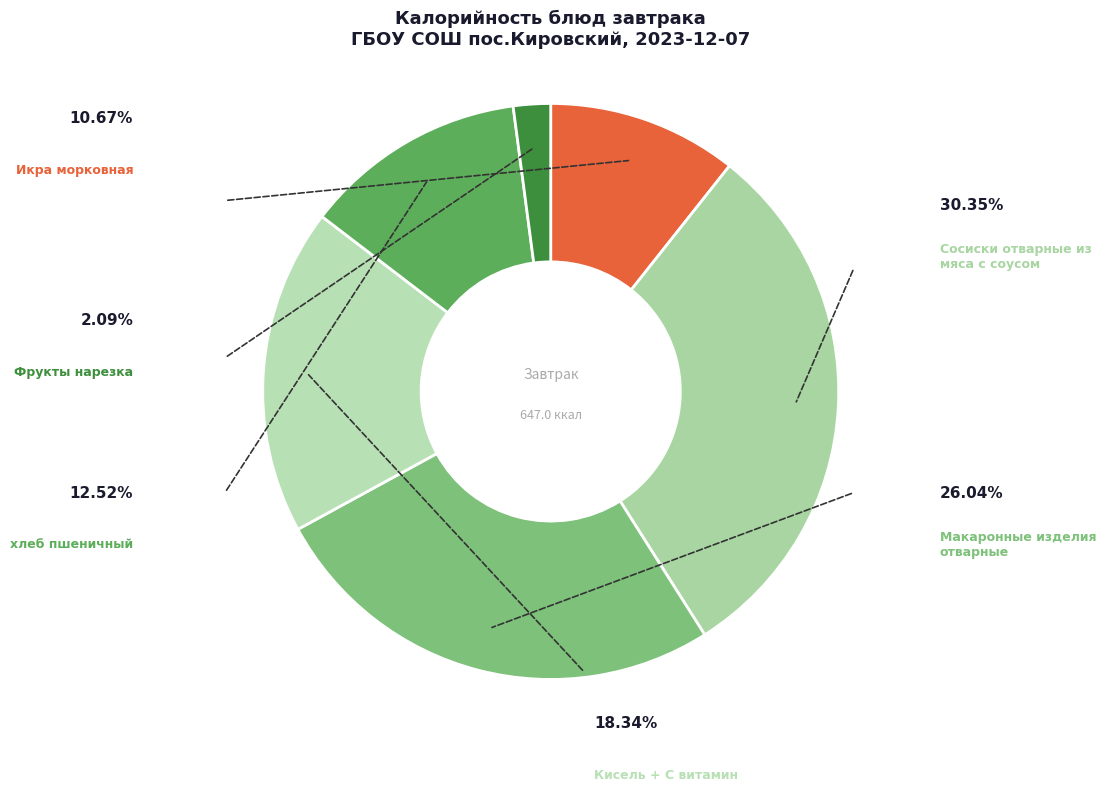

Rank the categories by value from lowest to highest.

Фрукты нарезка, Икра морковная, хлеб пшеничный, Кисель + С витамин, Макаронные изделия отварные, Сосиски отварные из мяса с соусом